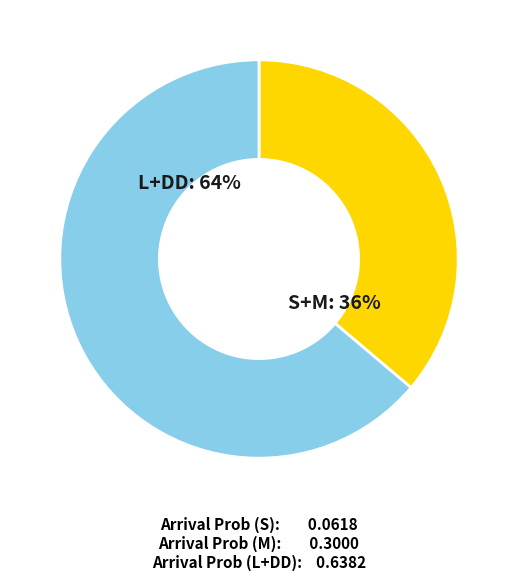

Which slice is the largest?

L+DD